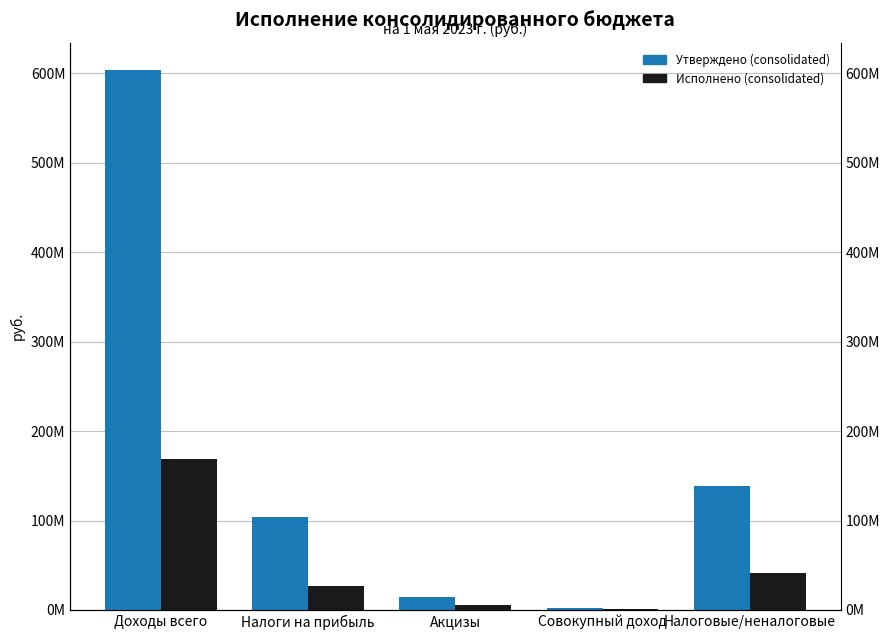

What is the minimum value for Исполнено (consolidated)?

991379.8